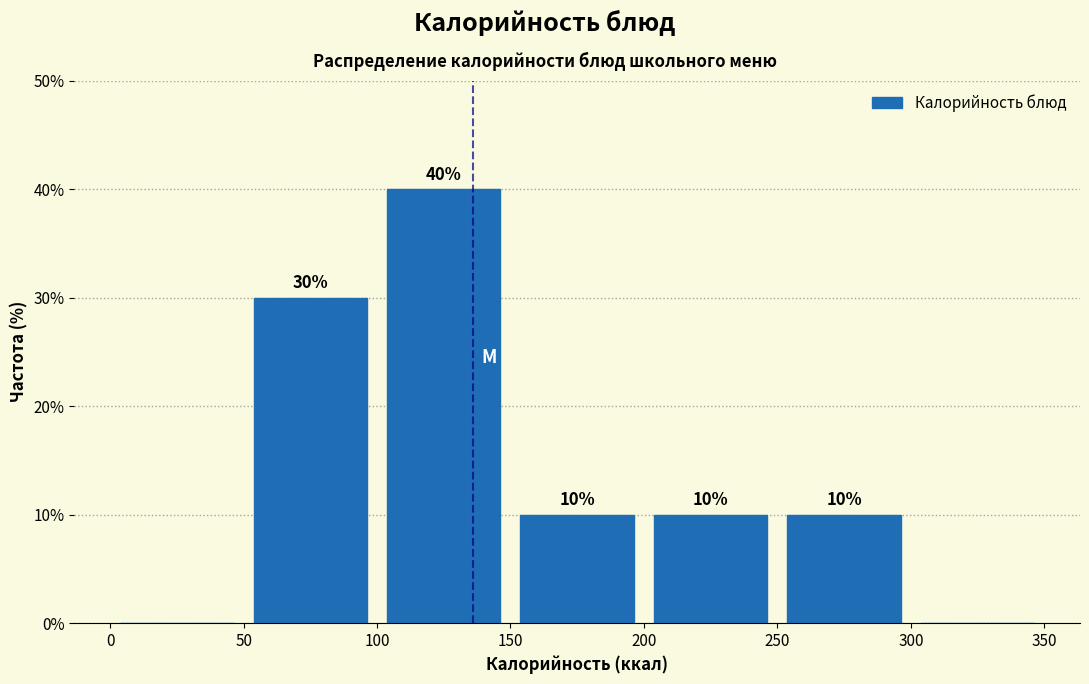

Which range on the x-axis has the tallest bar?

100 to 150